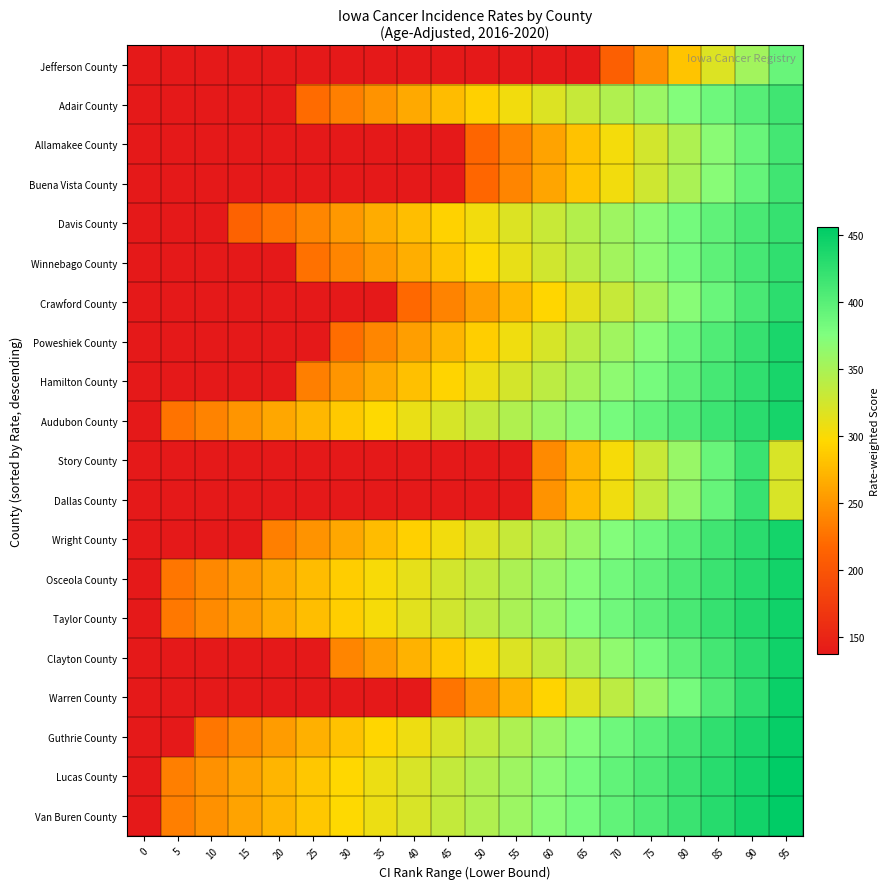

Which has a higher value, 95 or 90?

95